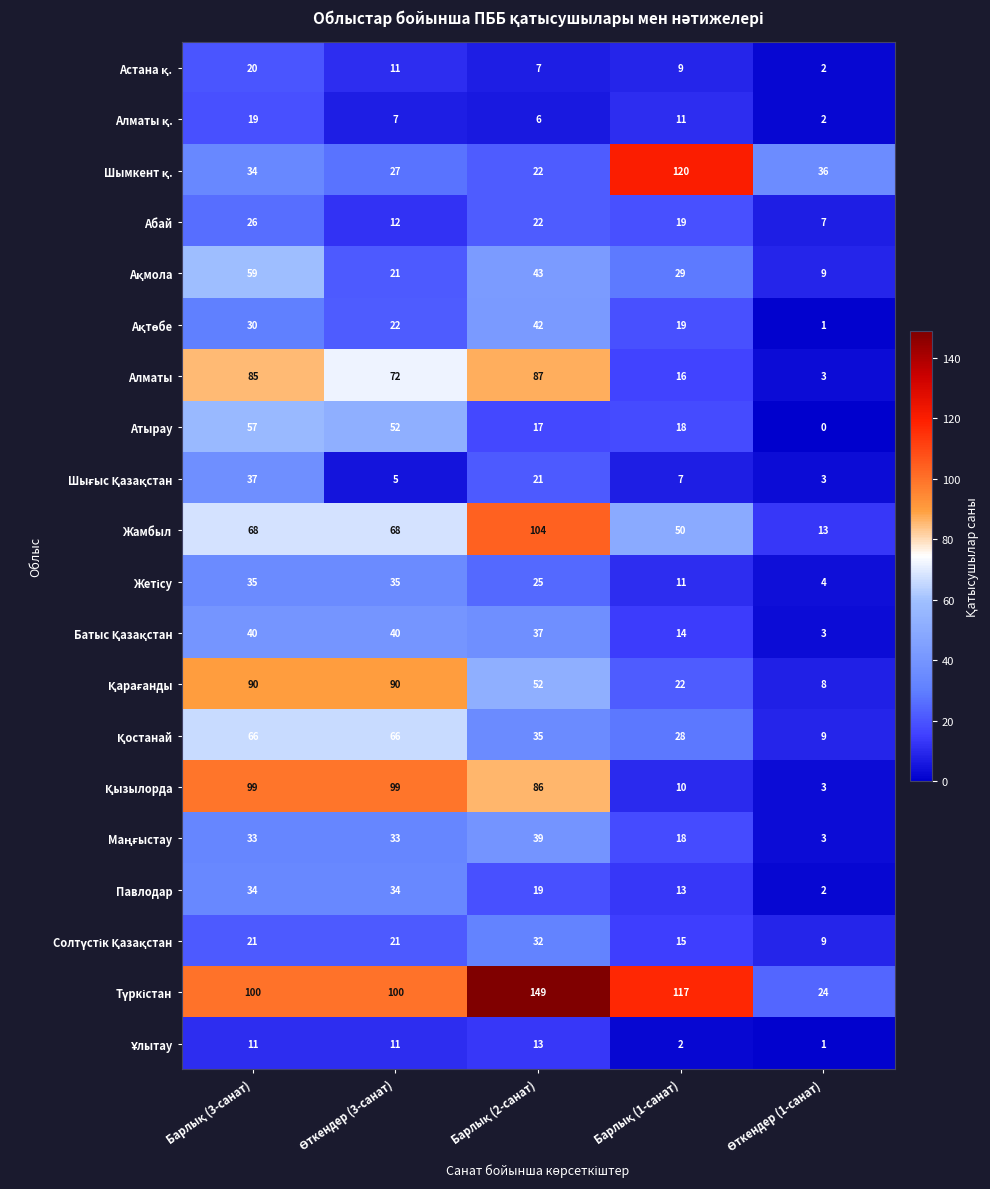

What is the sum of all Жамбыл values?

303